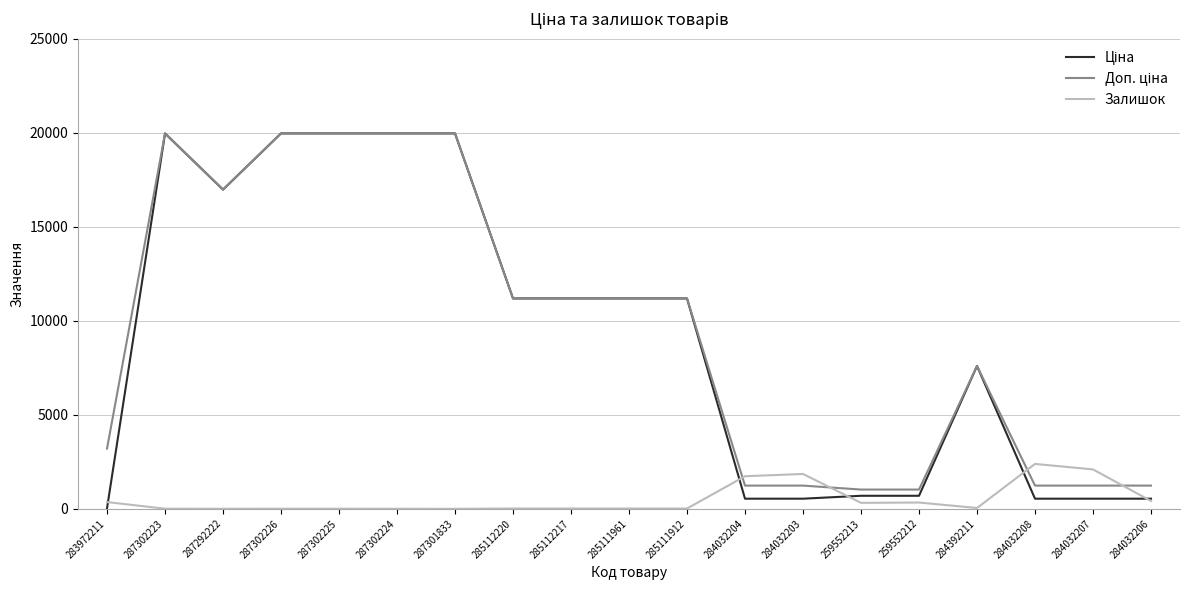

What is the maximum value shown in the chart?

19964.2